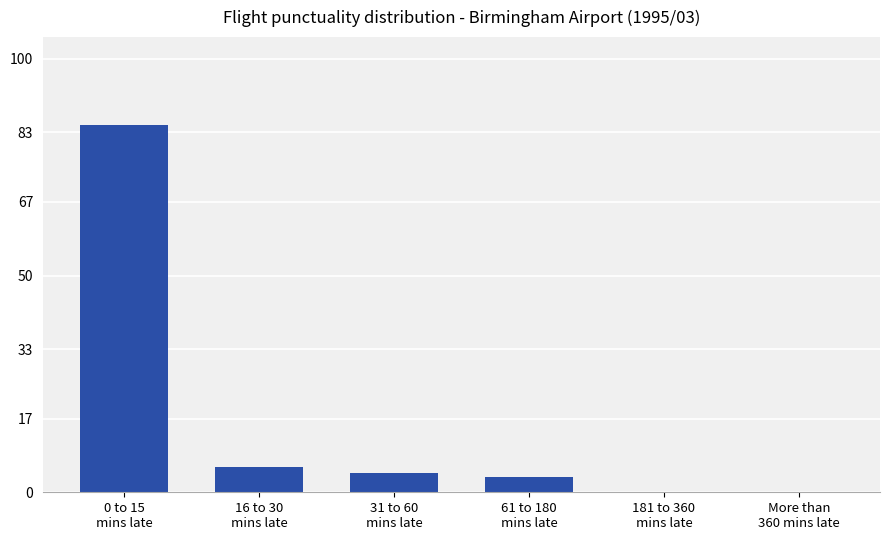

What is the sum of all values?

98.5